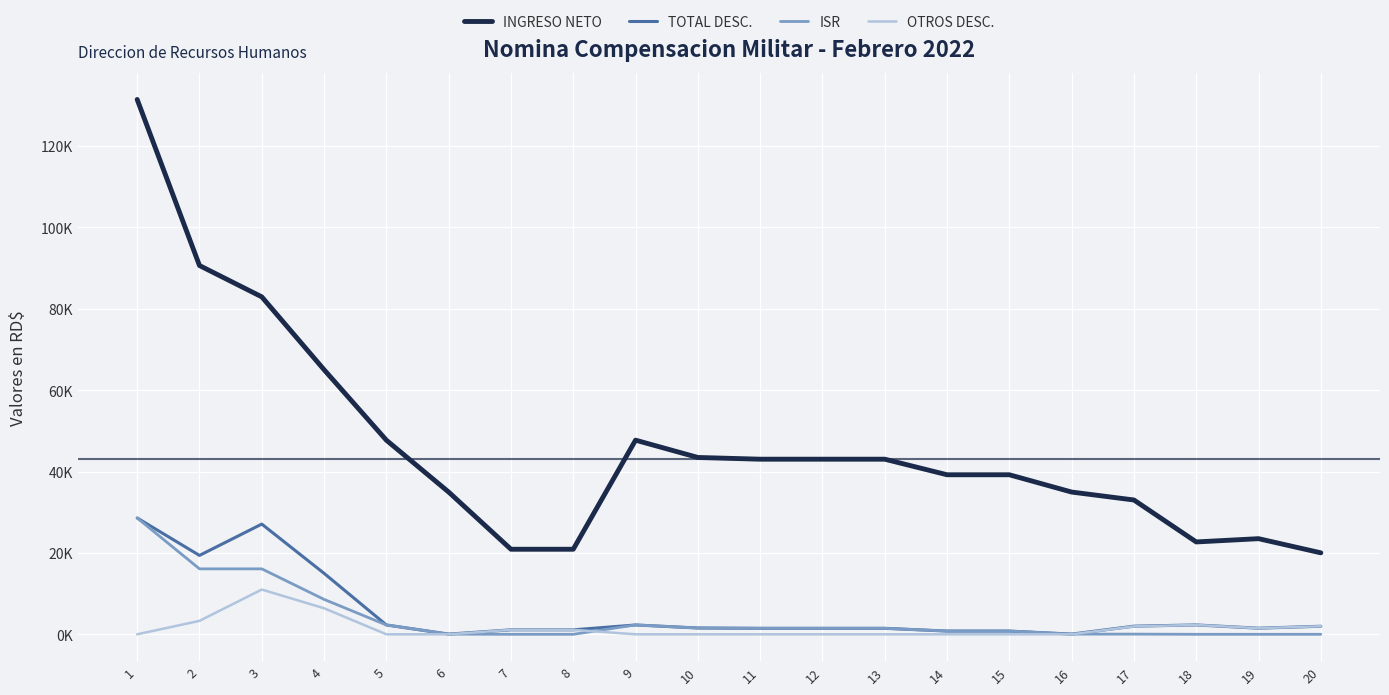

What are all the series names shown in the legend?

INGRESO NETO, TOTAL DESC., ISR, OTROS DESC.